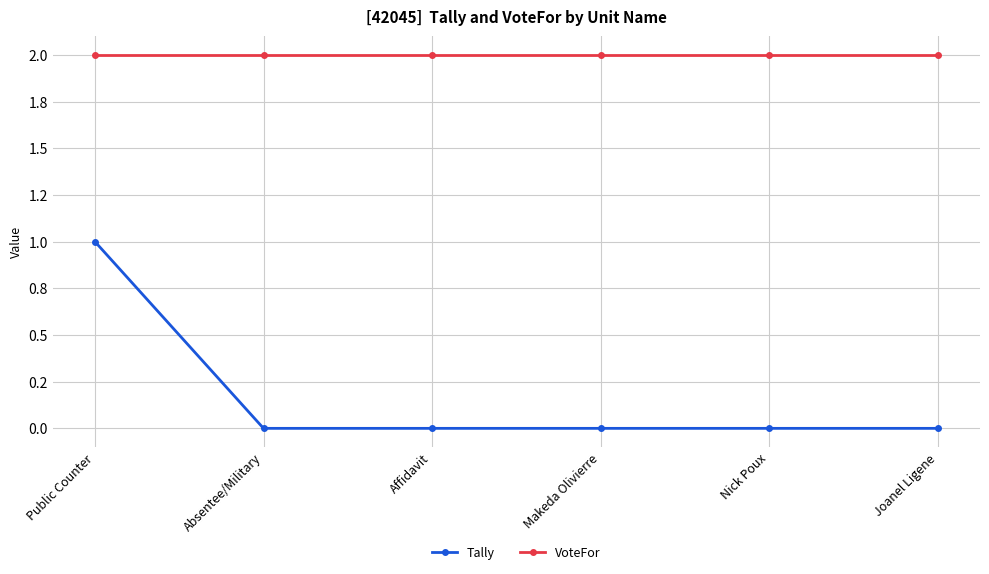

Does the chart have visible grid lines?

Yes